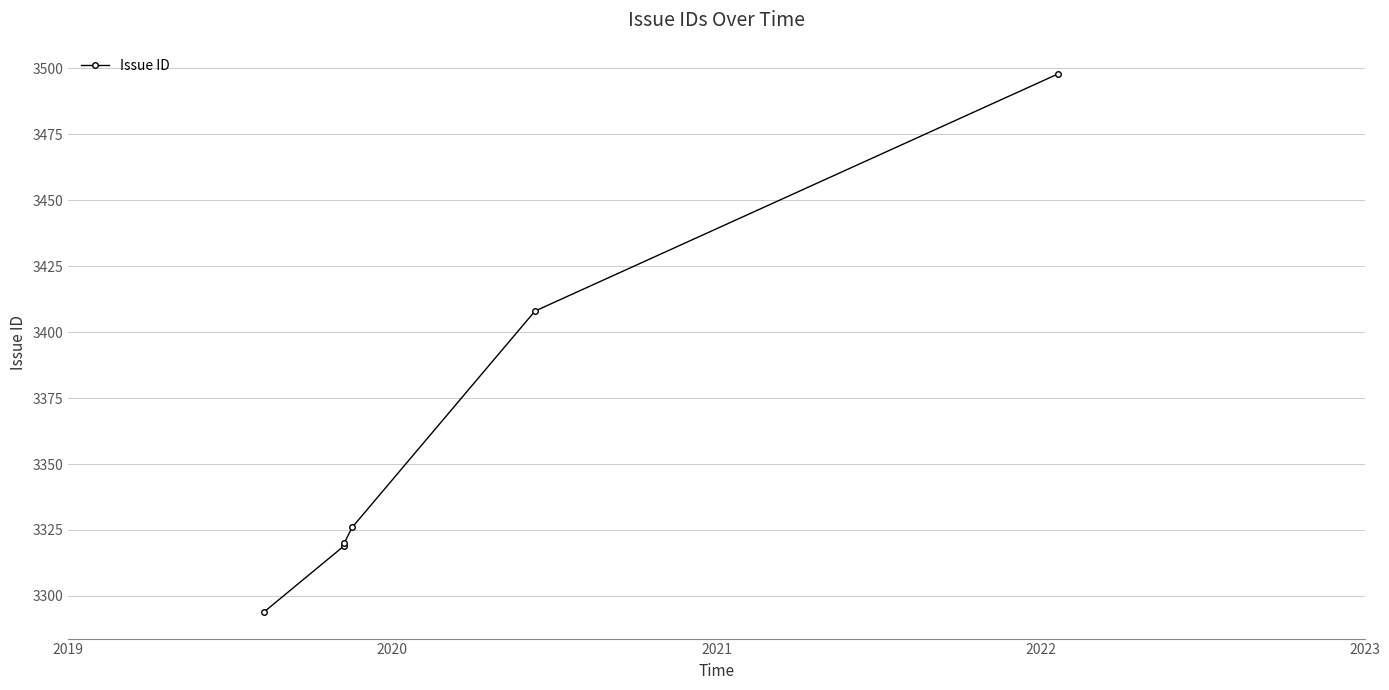

The value at 2022 is 1574. True or false?

False